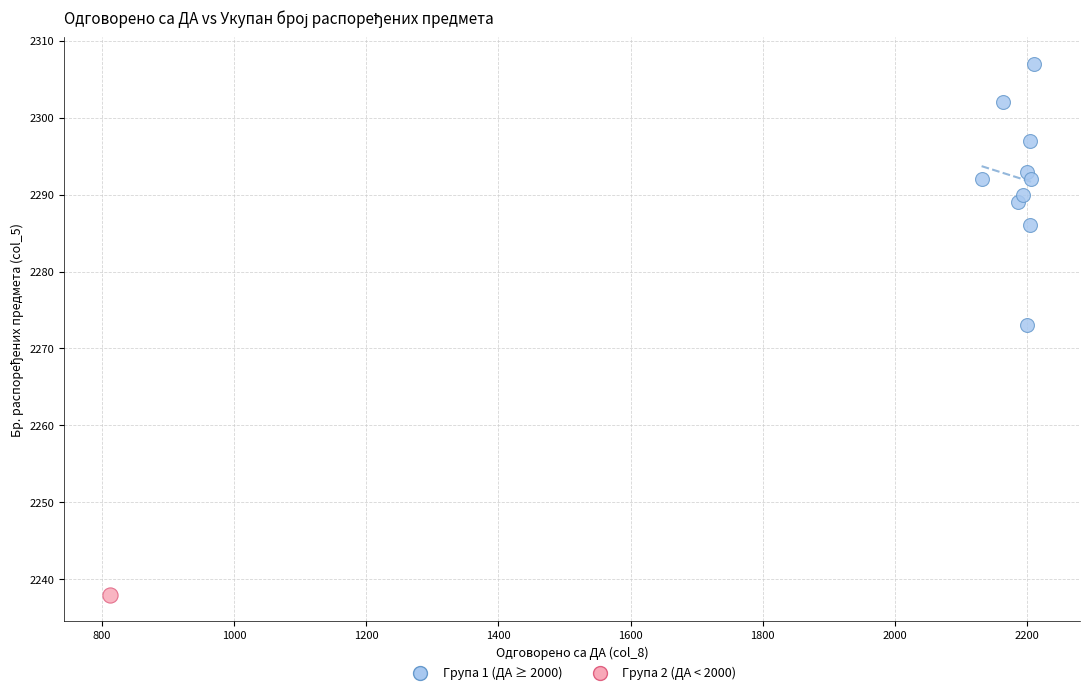

What are all the series names shown in the legend?

Група 1 (ДА ≥ 2000), Група 2 (ДА < 2000)